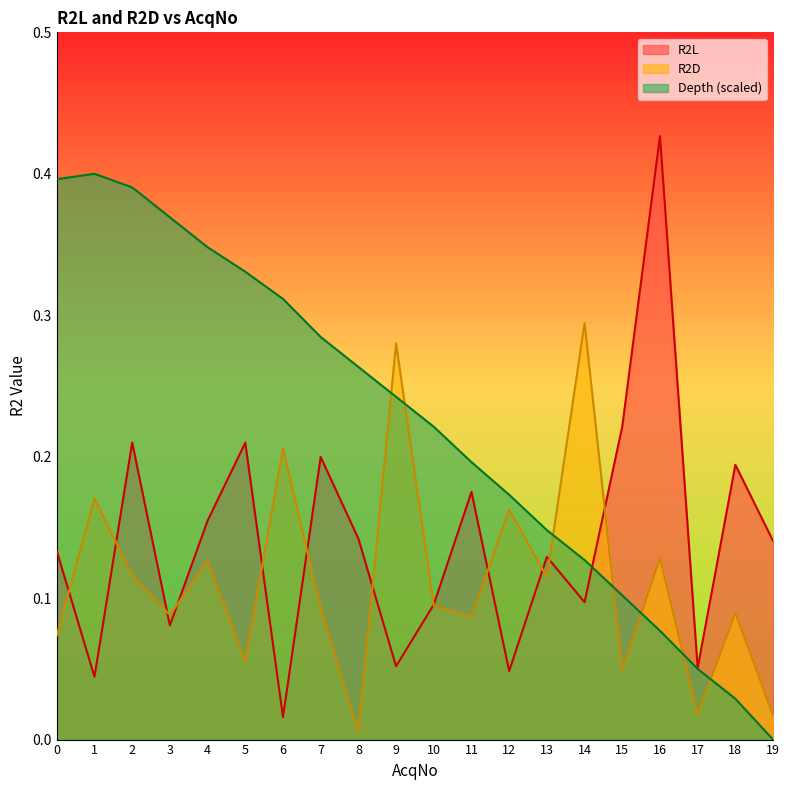

True or false: R2L has a value of 0.1 at 17.

True